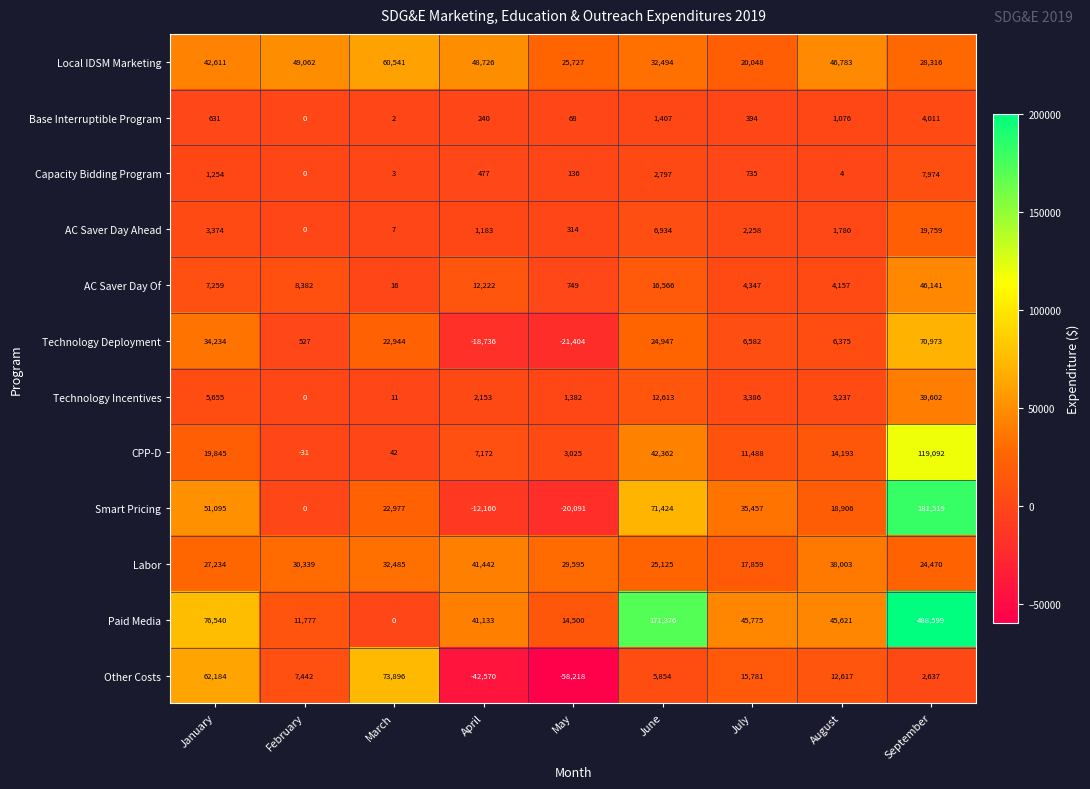

What is the minimum value for Labor?

17859